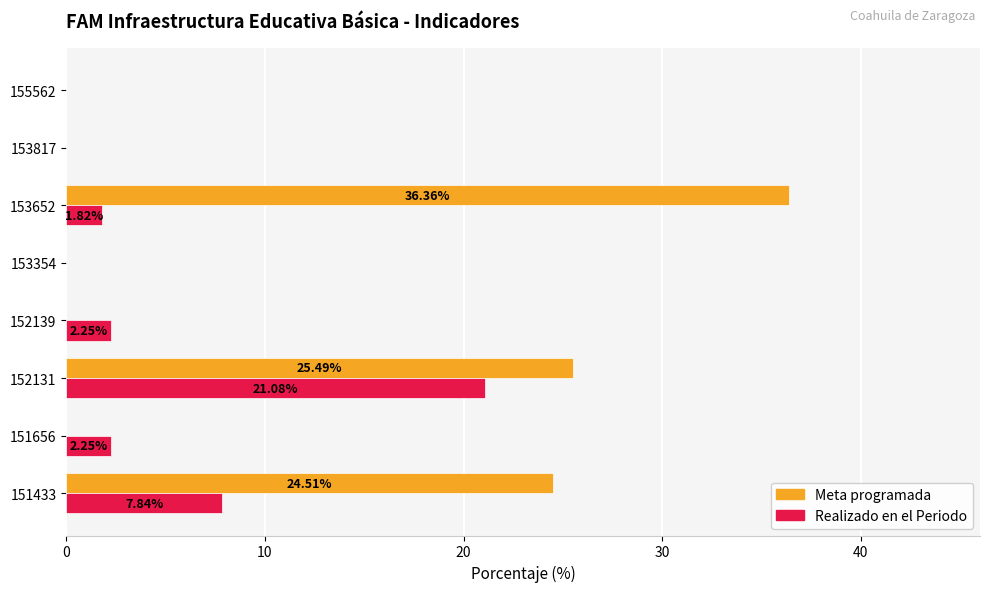

At which category is the sum across all series the highest?

152131